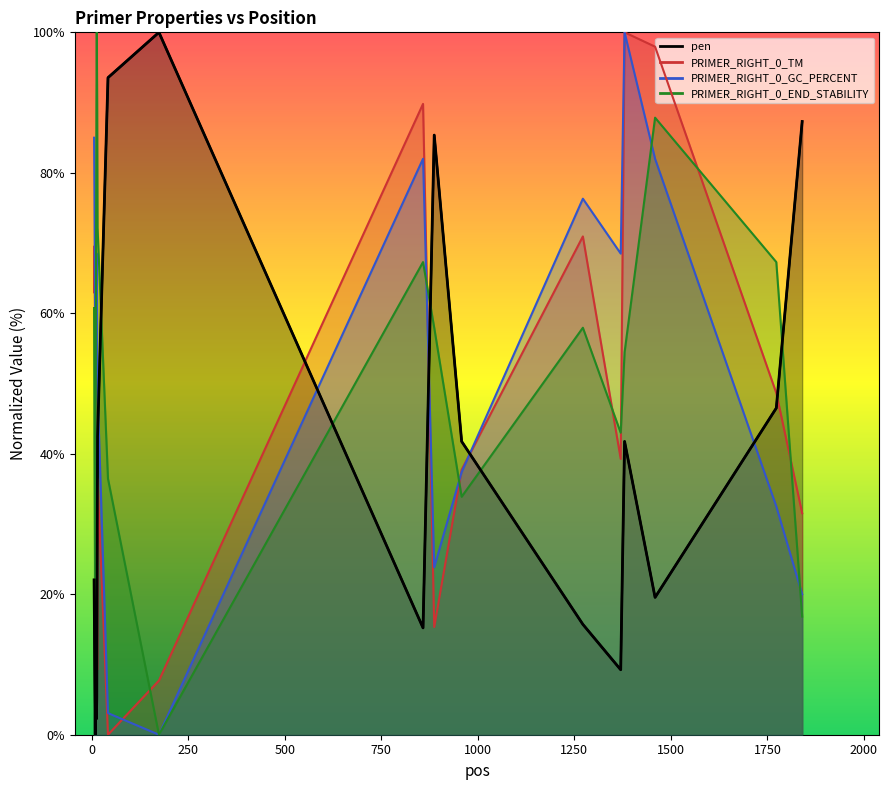

The chart shows a value of 14.6 at 750. True or false?

False